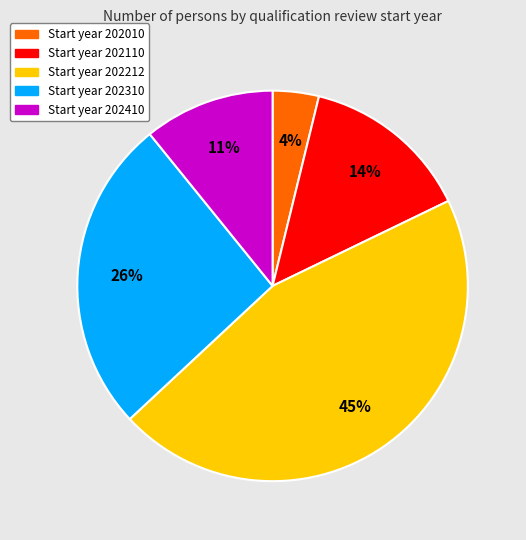

How many segments does this pie chart have?

5